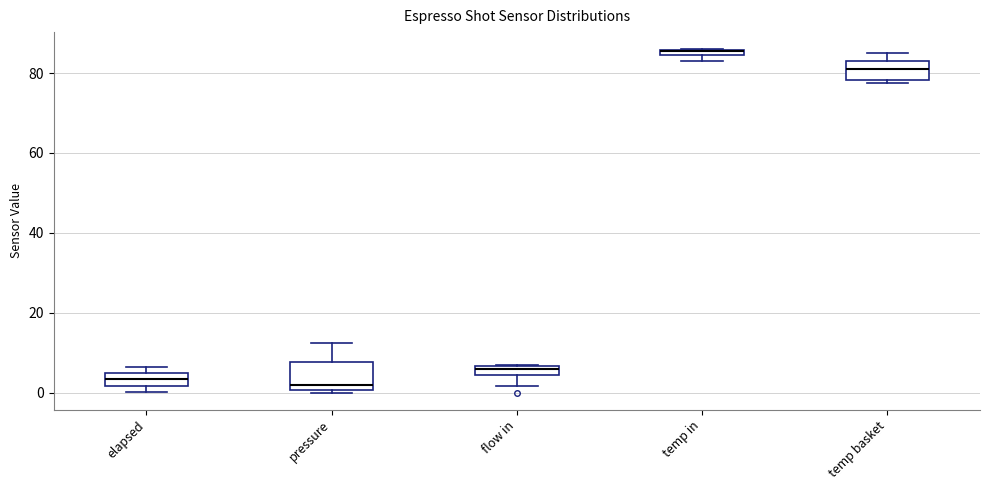

Comparing the boxes themselves (not the whiskers), which one is the tallest?

pressure